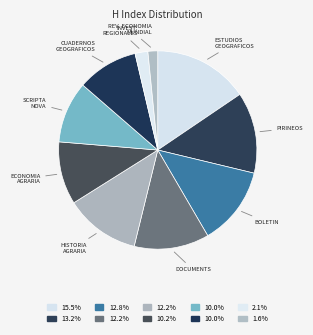

How many slices are in this pie chart?

10